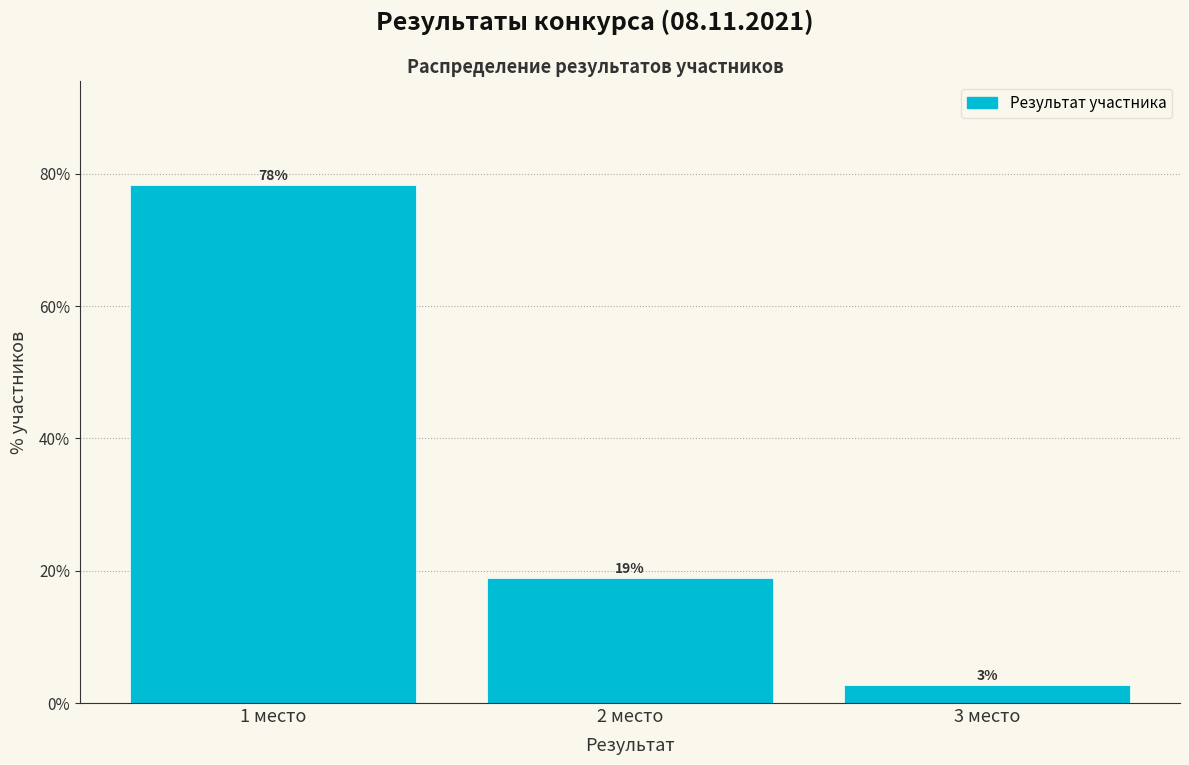

Which range on the x-axis has the tallest bar?

0.5 to 1.5